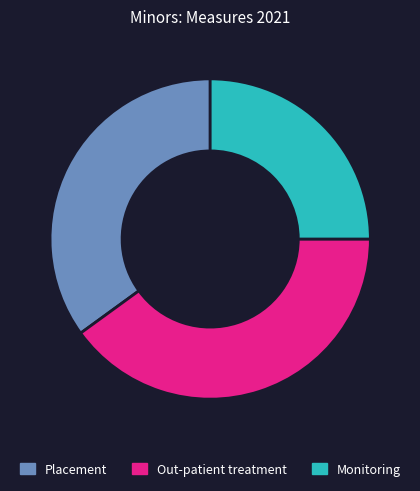

Approximately how many times larger is the value at Monitoring compared to Placement?

0.7